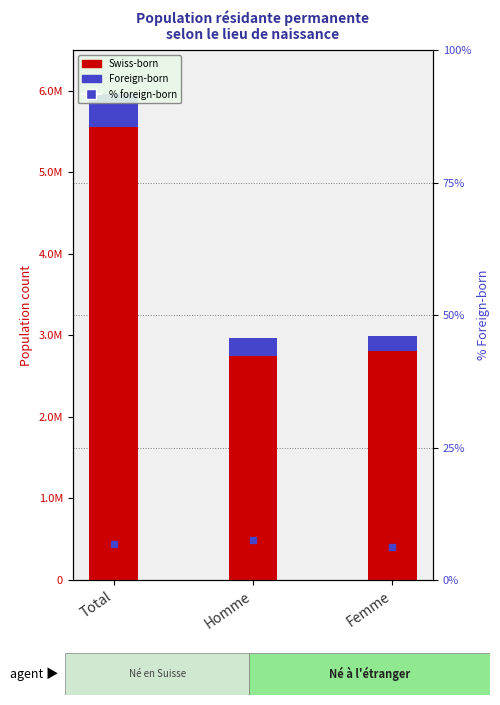

Rank the categories by Swiss value from lowest to highest.

Homme, Femme, Total